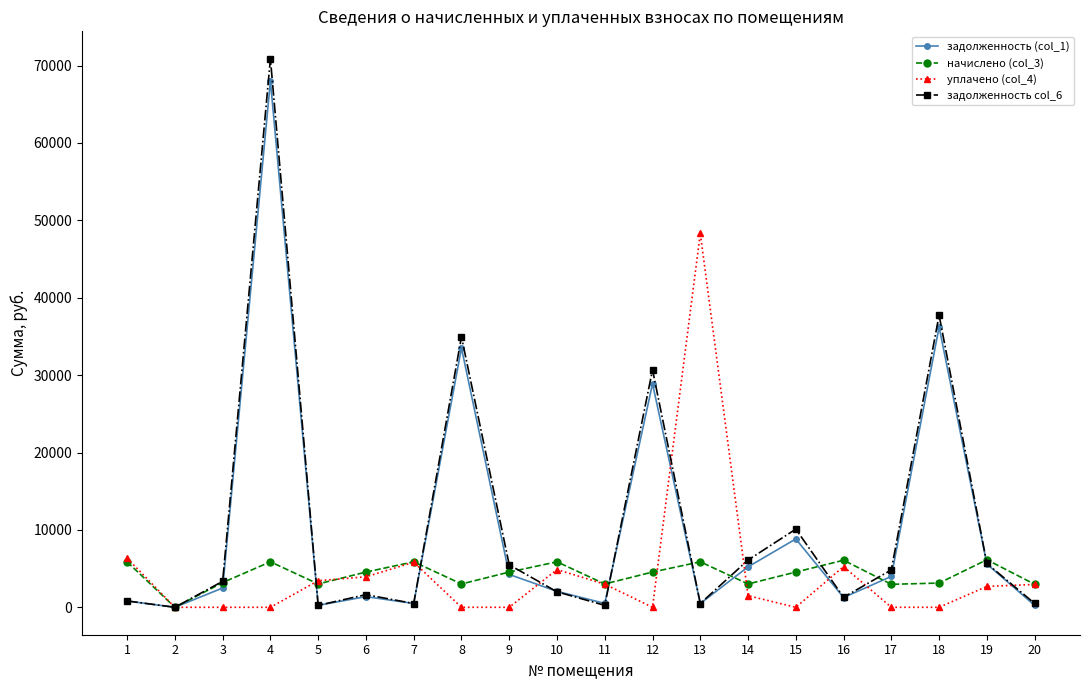

What is the maximum value shown in the chart?

70880.1